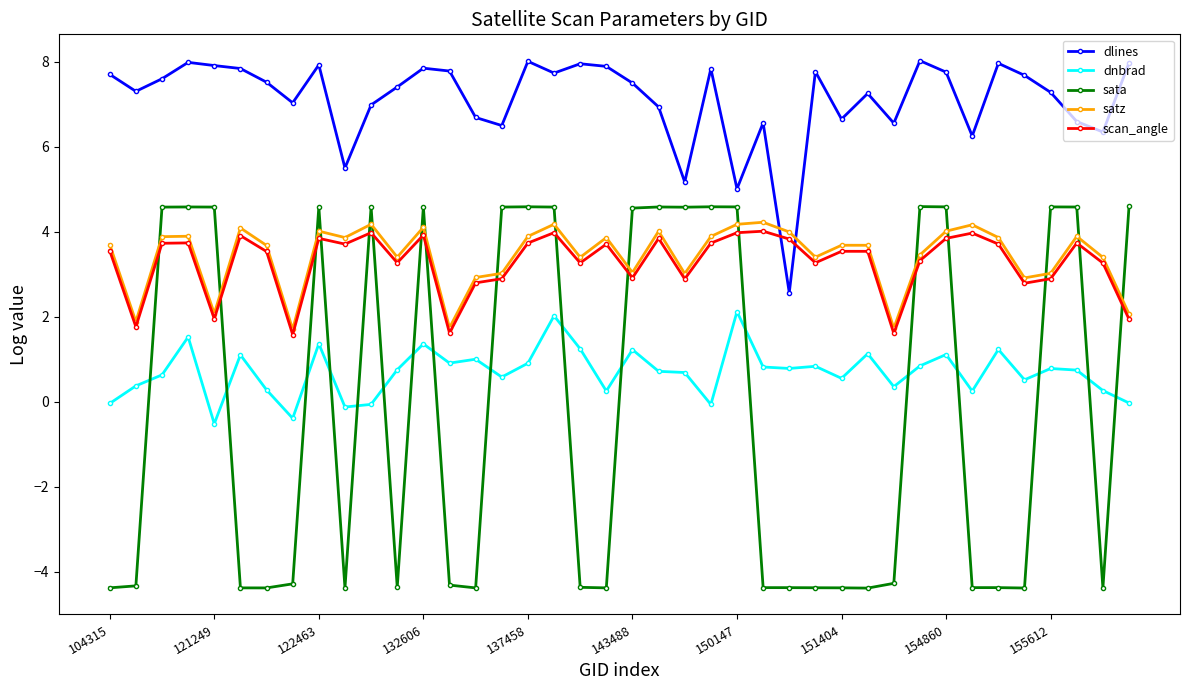

What is the difference between the second highest and second lowest values in the scan_angle series?

2.4